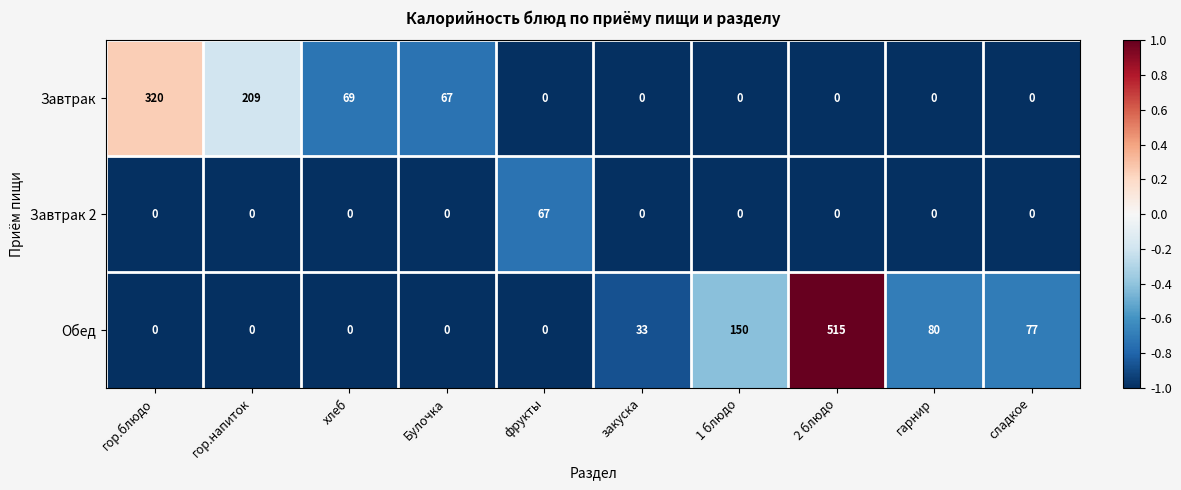

Rank the series by their average value, from lowest to highest.

Завтрак 2, Завтрак, Обед